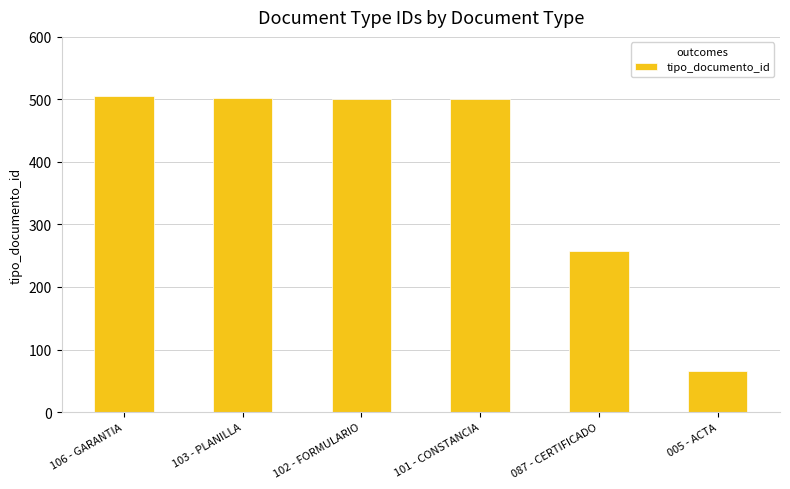

What is the label of the 5th bar from the right?

103 - PLANILLA